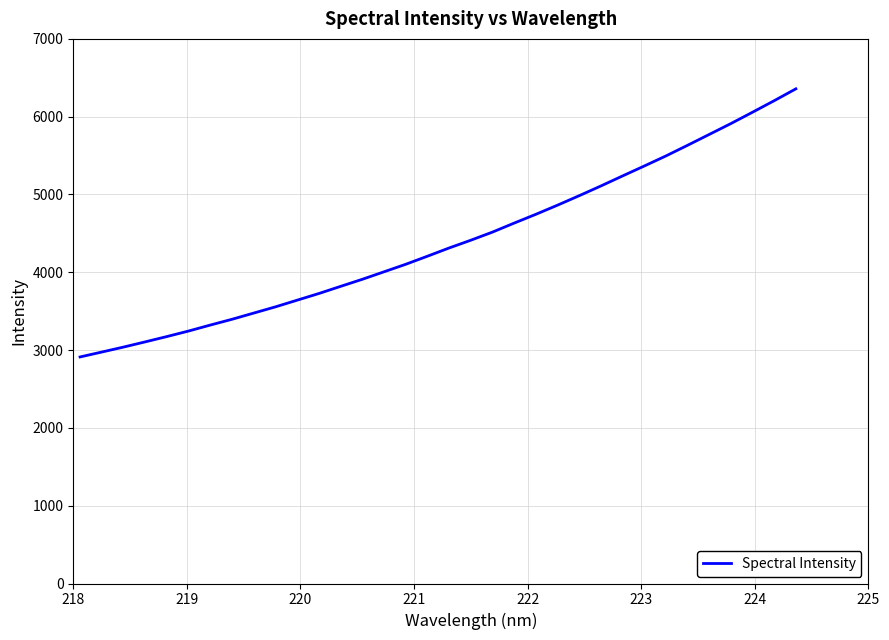

What is the maximum value shown in the chart?

6358.0